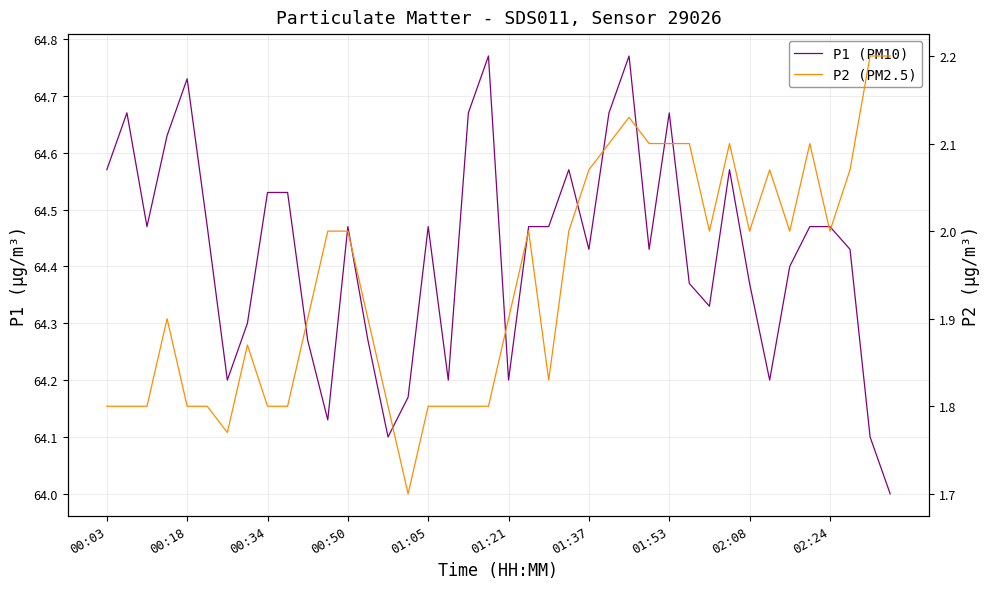

True or false: P1 (PM10) and P2 (PM2.5) intersect in this chart.

False